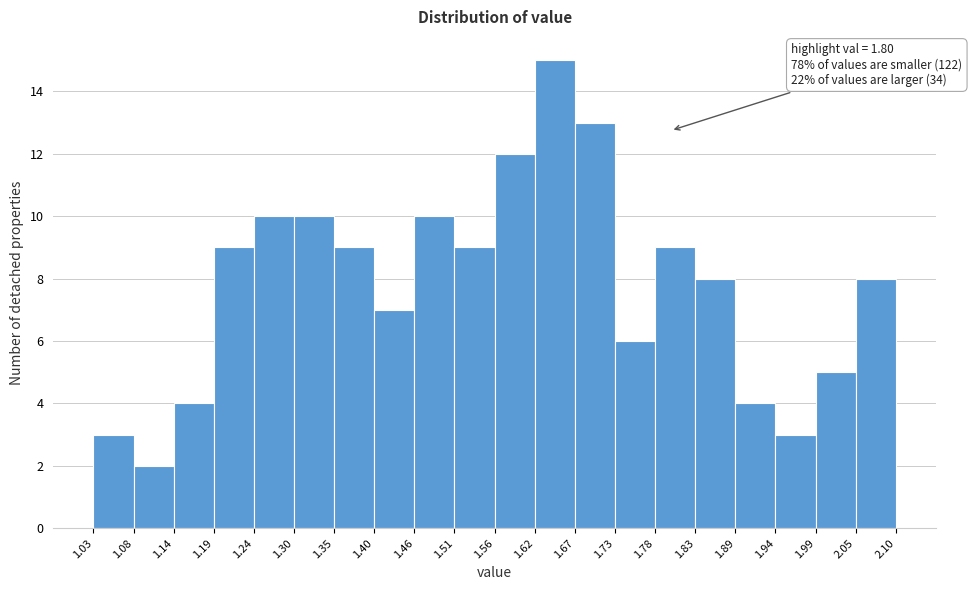

Over which range of the x-axis is the bar tallest?

1.62 to 1.67